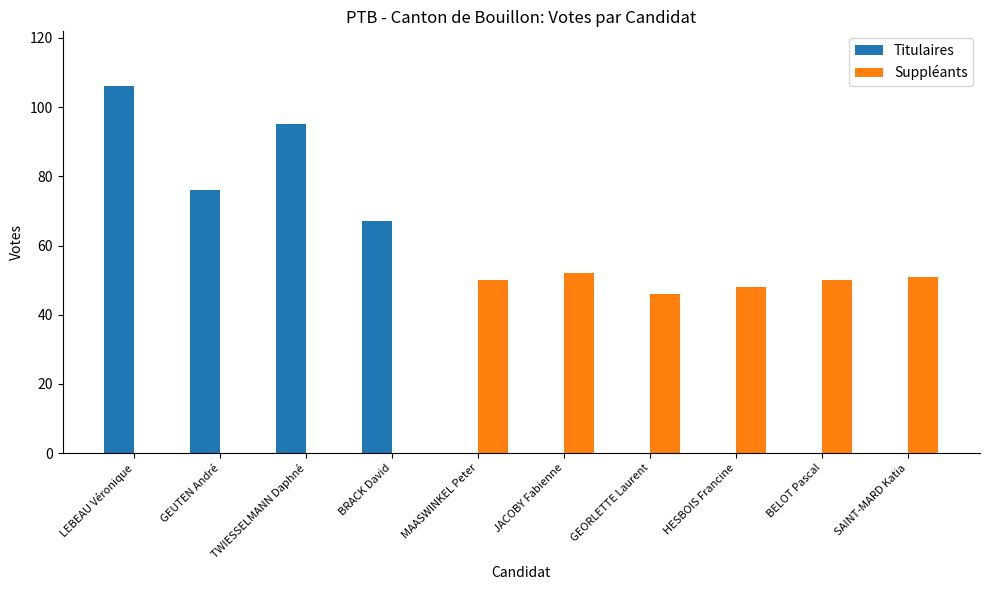

Reading left to right, what are all the values shown in this chart?

Titulaires: LEBEAU Véronique=106	GEUTEN André=76	TWIESSELMANN Daphné=95	BRACK David=67	MAASWINKEL Peter=0	JACOBY Fabienne=0	GEORLETTE Laurent=0	HESBOIS Francine=0	BELOT Pascal=0	SAINT-MARD Katia=0
Suppléants: LEBEAU Véronique=0	GEUTEN André=0	TWIESSELMANN Daphné=0	BRACK David=0	MAASWINKEL Peter=50	JACOBY Fabienne=52	GEORLETTE Laurent=46	HESBOIS Francine=48	BELOT Pascal=50	SAINT-MARD Katia=51